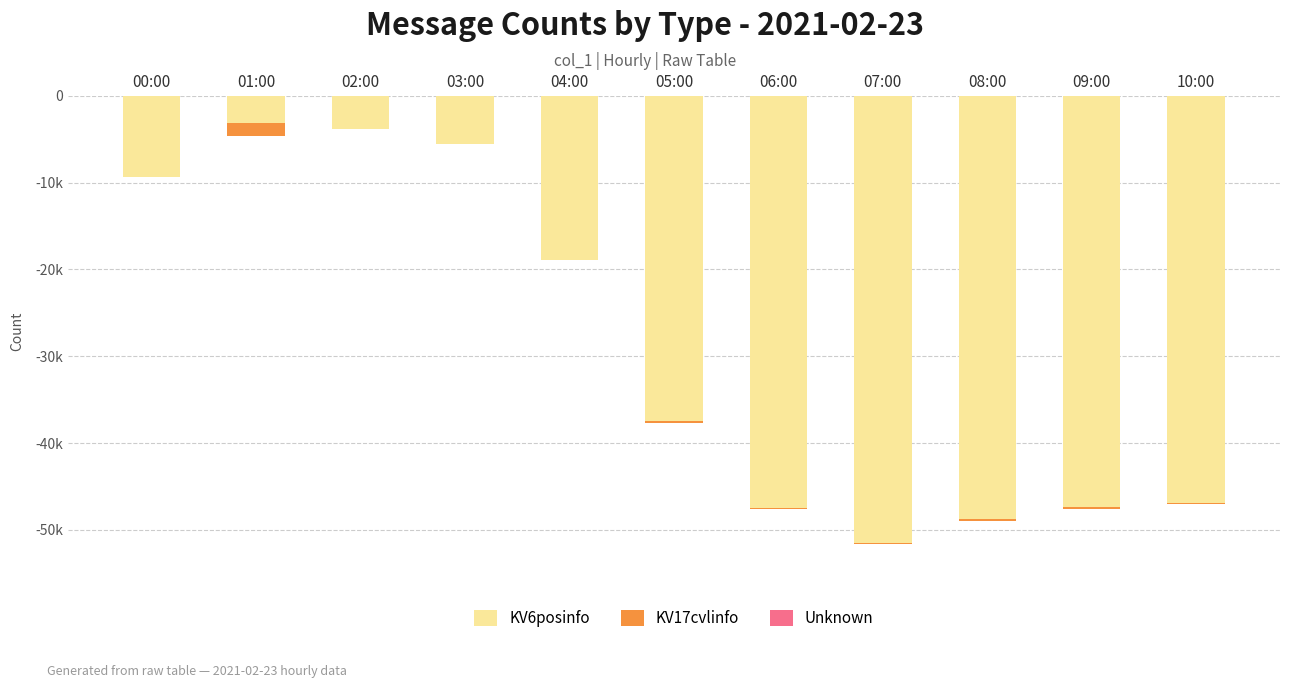

Where does the KV6posinfo series first go above -37460?

00:00